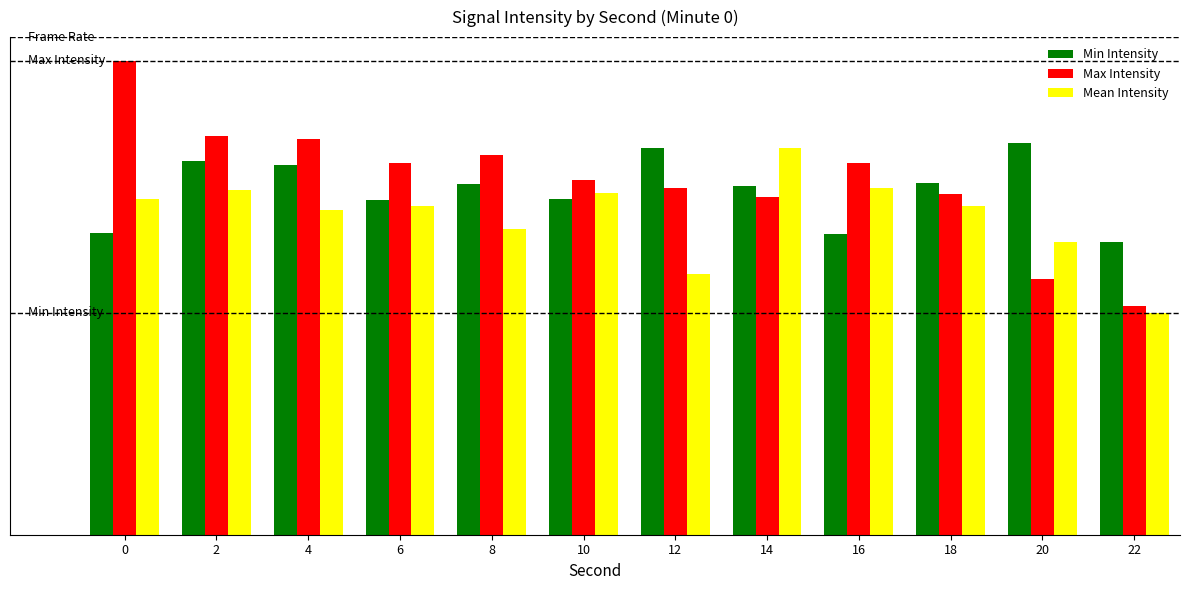

What are all the series names shown in the legend?

Min Intensity, Max Intensity, Mean Intensity